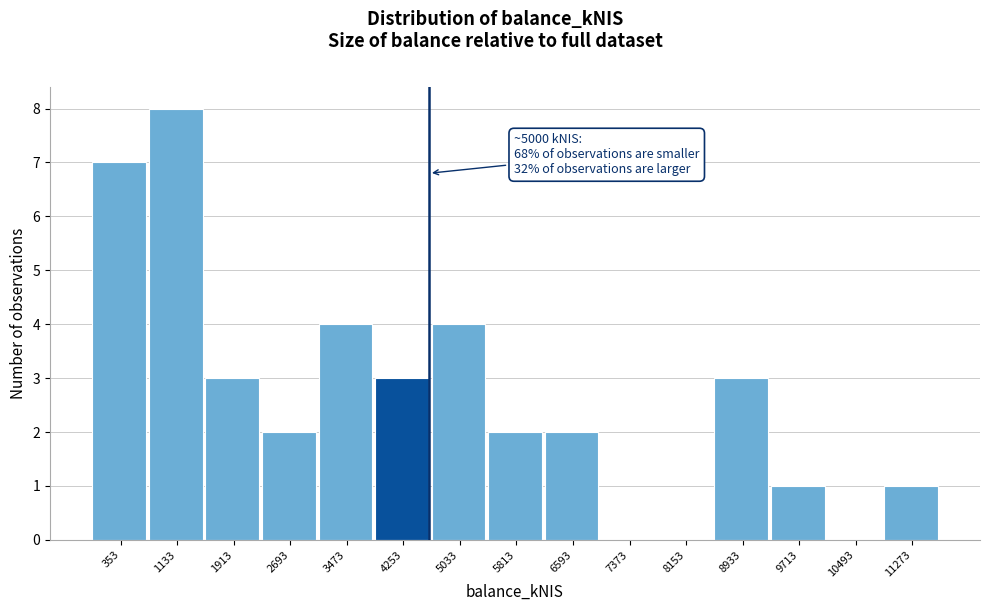

Reading left to right, extract all data points from this chart.

353=7	1133=8	1913=3	2693=2	3473=4	4253=3	5033=4	5813=2	6593=2	7373=0	8153=0	8933=3	9713=1	10493=0	11273=1